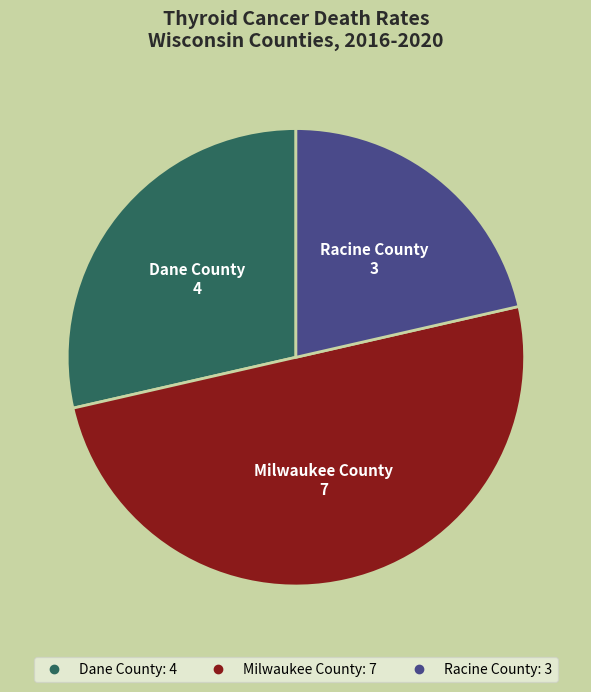

Is Dane County the majority of the pie?

No